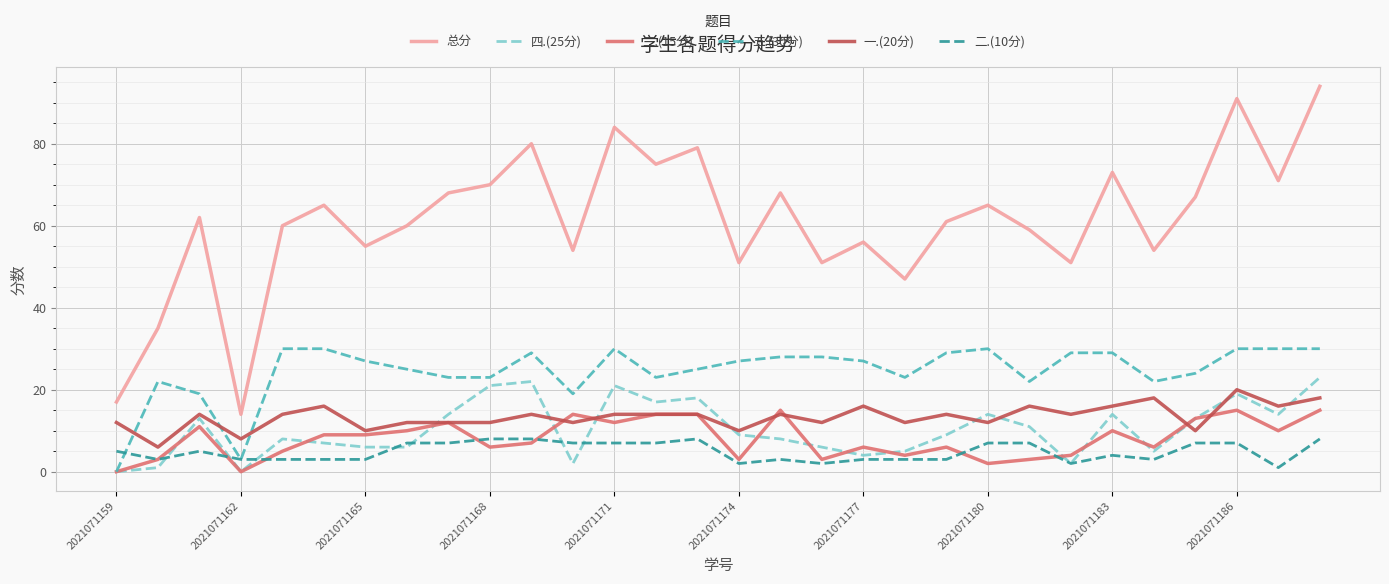

True or false: 一.(20分) and 二.(10分) cross at least once.

False